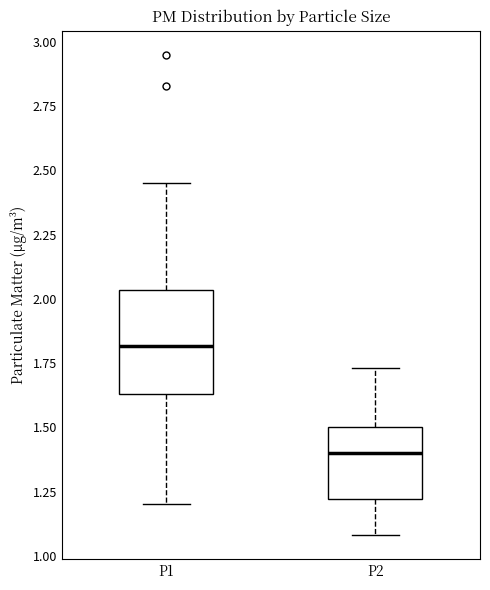

Where is the upper edge of the box for P2 on the y-axis? The values are not printed on the chart, so give them approximately, as read against the axis.

1.50